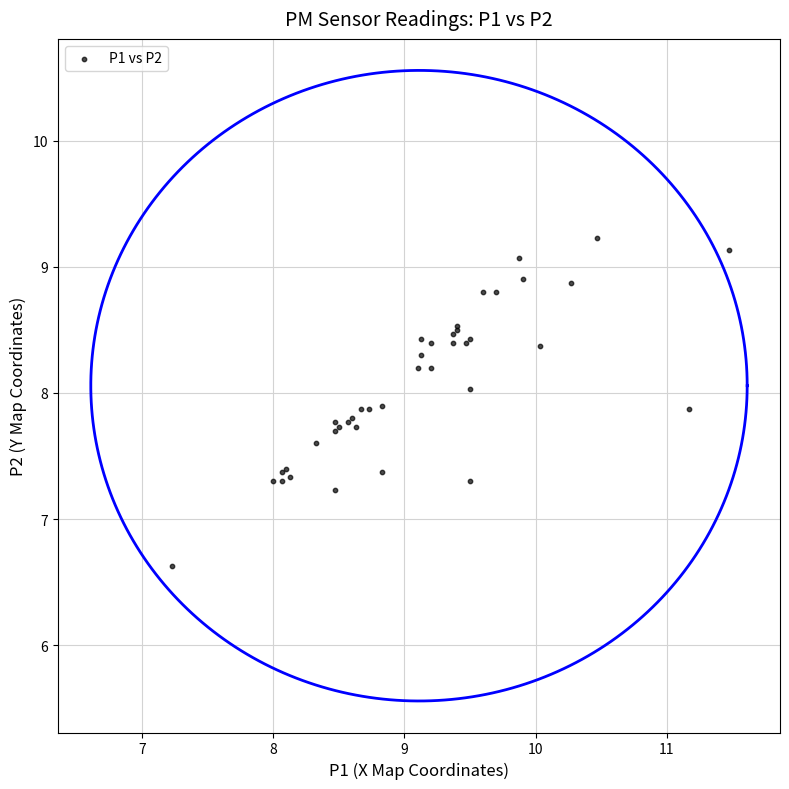

What Y value in the scatter plot is closest to 7?

7.2